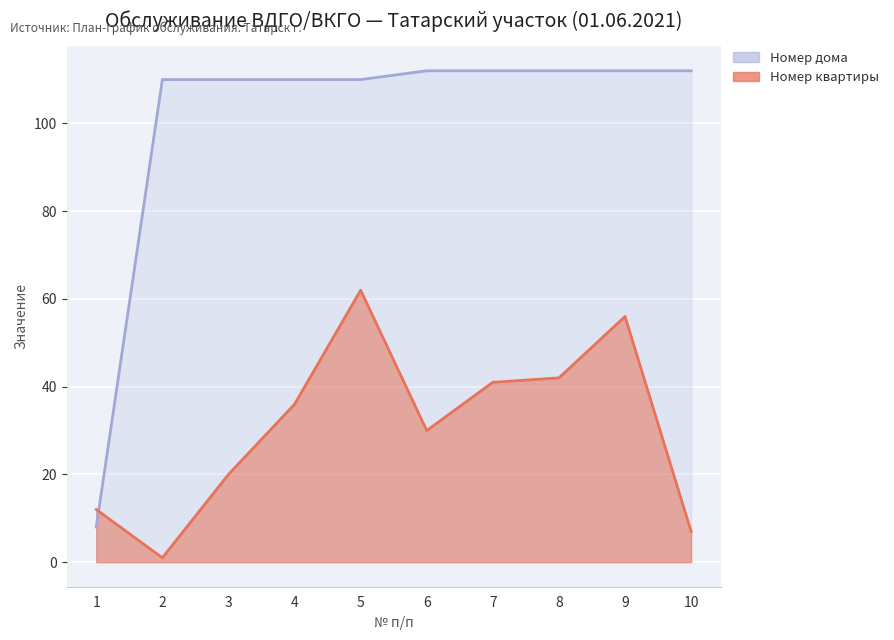

What is the greatest value displayed?

112